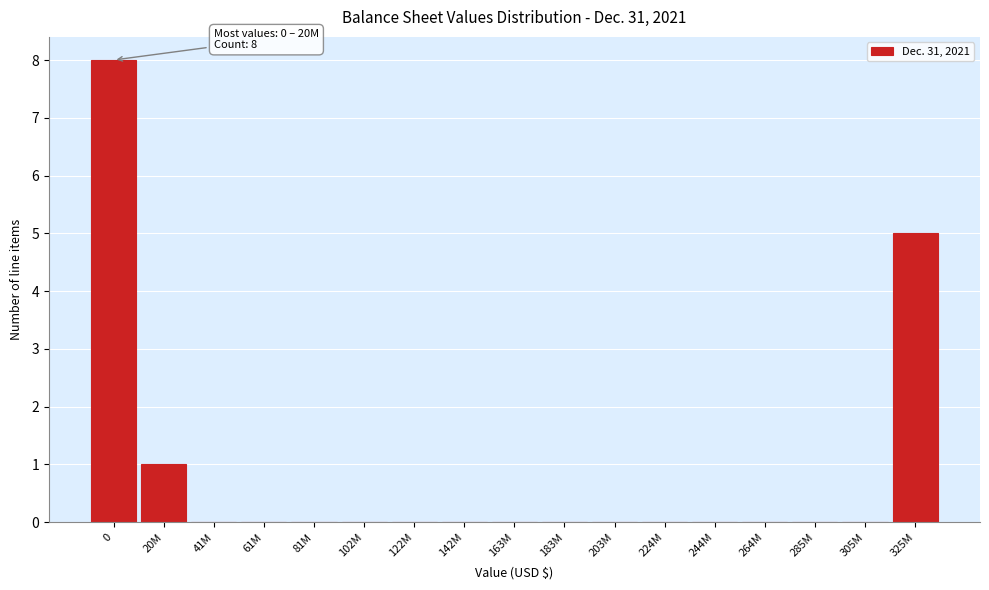

Reading right to left, what are all the values shown in this chart?

325M=5	305M=0	285M=0	264M=0	244M=0	224M=0	203M=0	183M=0	163M=0	142M=0	122M=0	102M=0	81M=0	61M=0	41M=0	20M=1	0=8